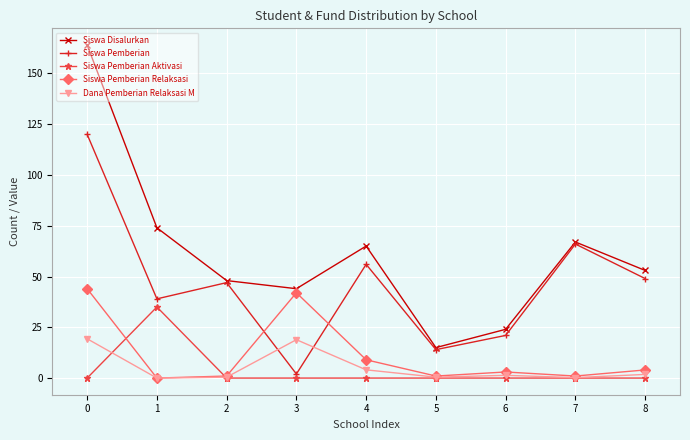

At which category does Siswa Pemberian reach its first local valley?

1